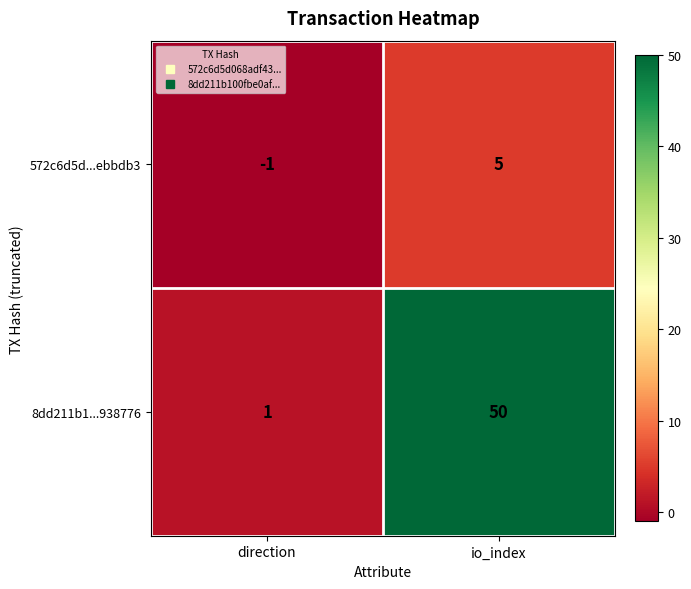

What is the difference between the 8dd211b1...938776 values at direction and io_index?

49